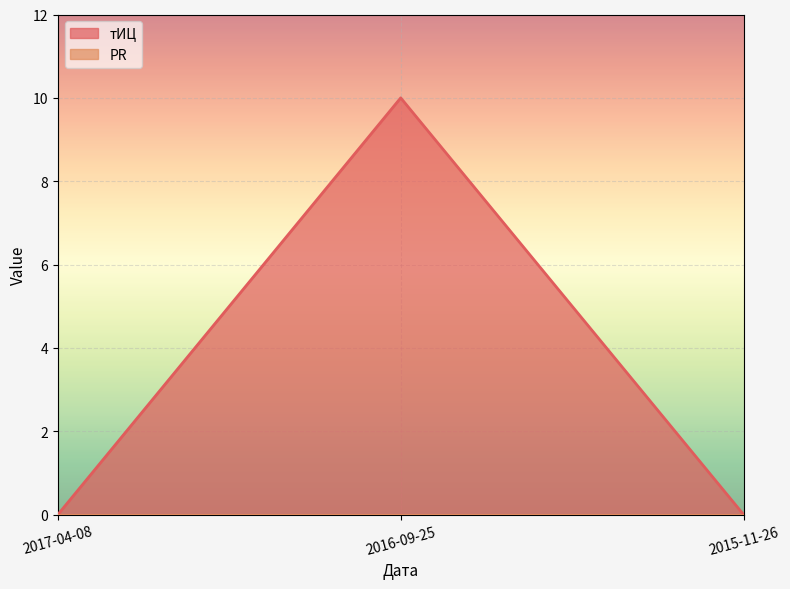

Reading left to right, extract all data points from this chart.

0	10	0